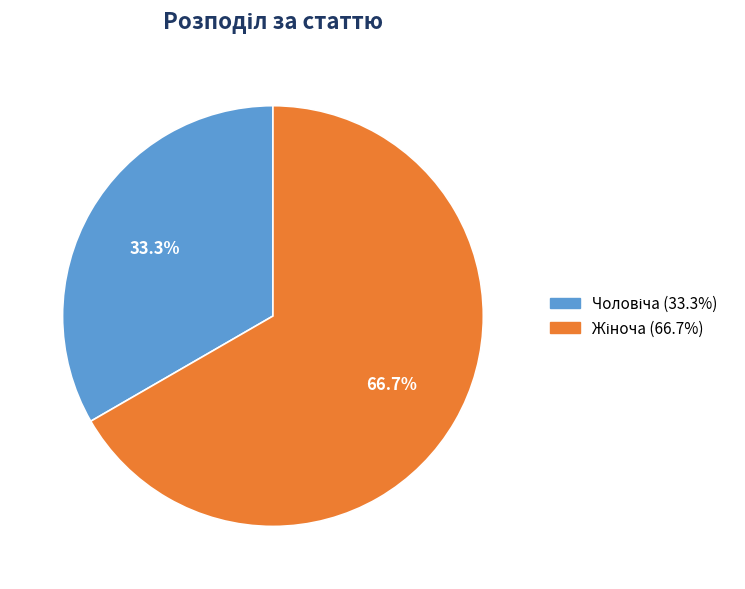

Is there any slice that represents more than half of the pie?

Yes